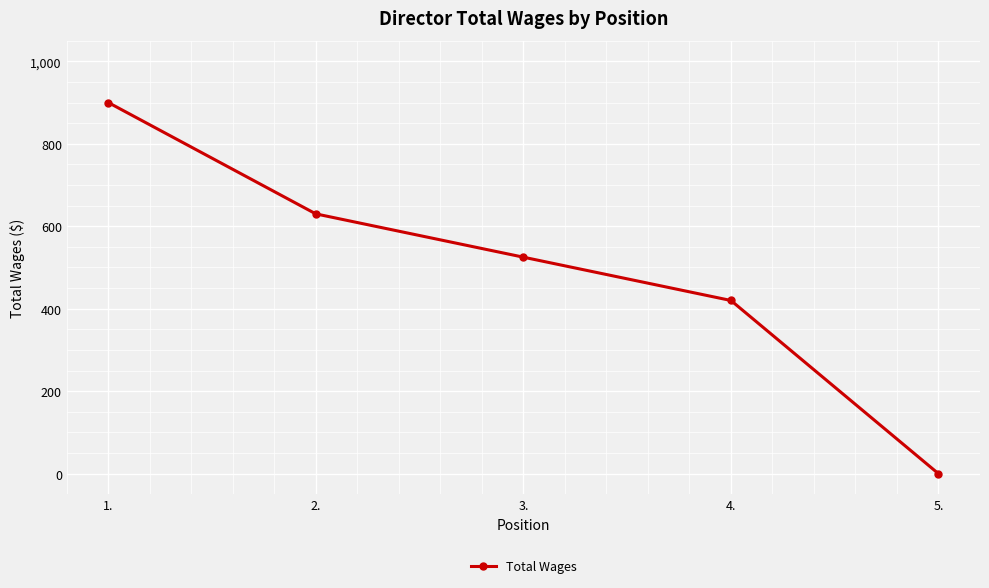

Count the values in the range 420 to 630.

3